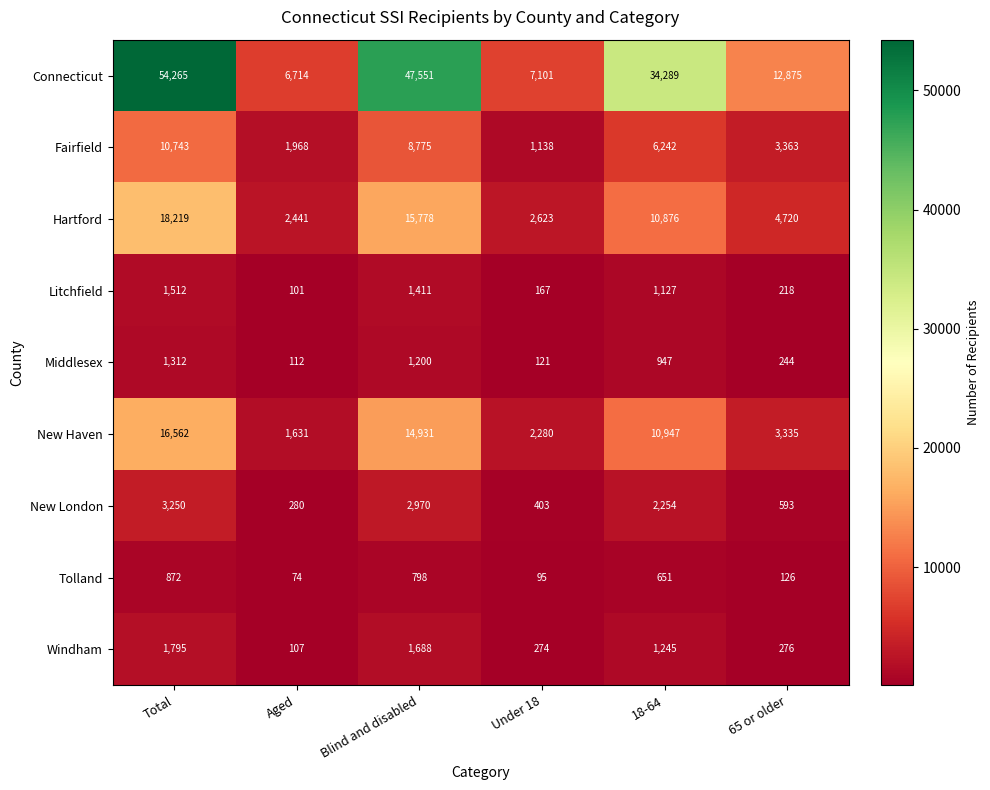

What is the average value of the Middlesex series?

656